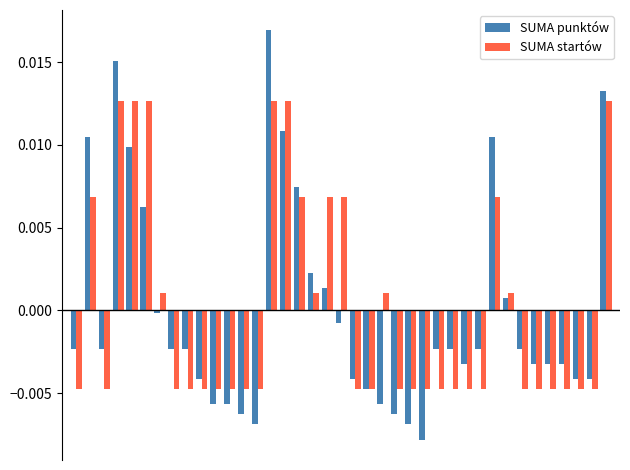

How many categories are shown in the chart?

39